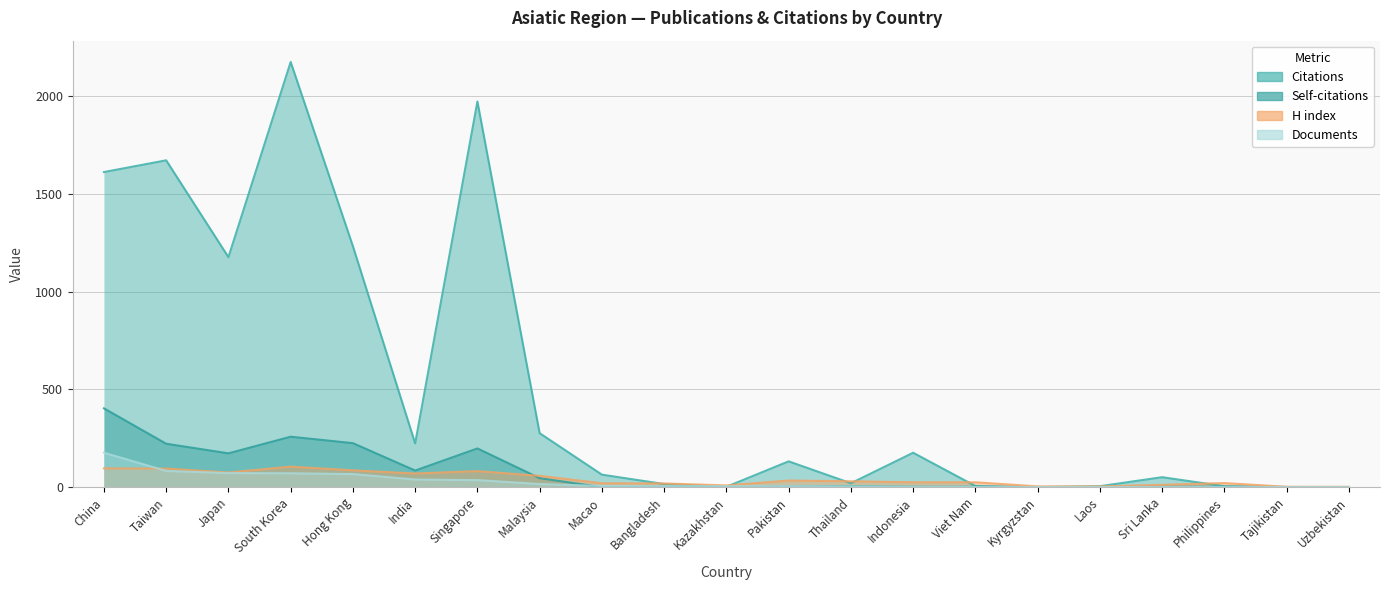

What is the value of the H index point at the 3rd from the left?

75